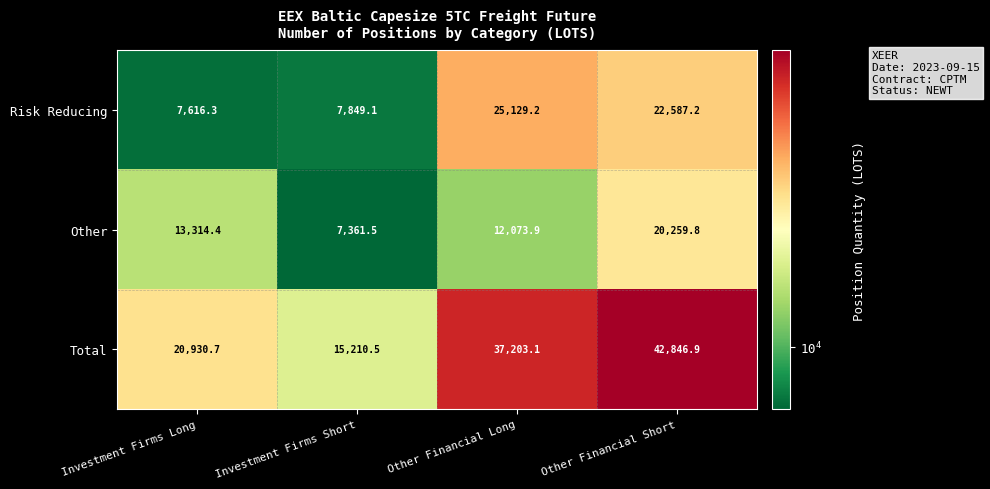

At Other Financial Long, list the series in order from largest to smallest.

Total, Risk Reducing, Other